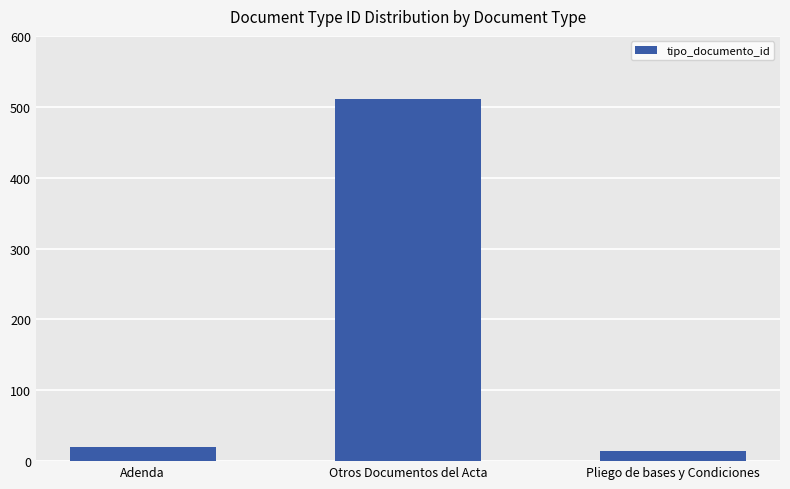

What is the value of the 3rd bar from the left?

15